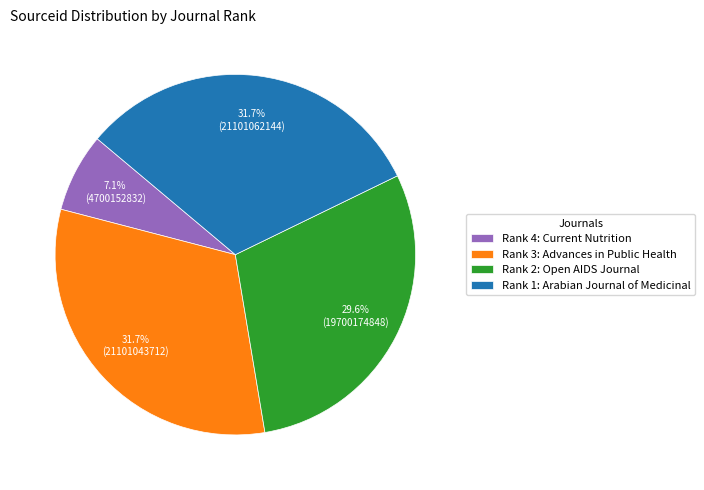

How much of the chart is everything except Rank 1: Arabian Journal of Medicinal?

68.3%